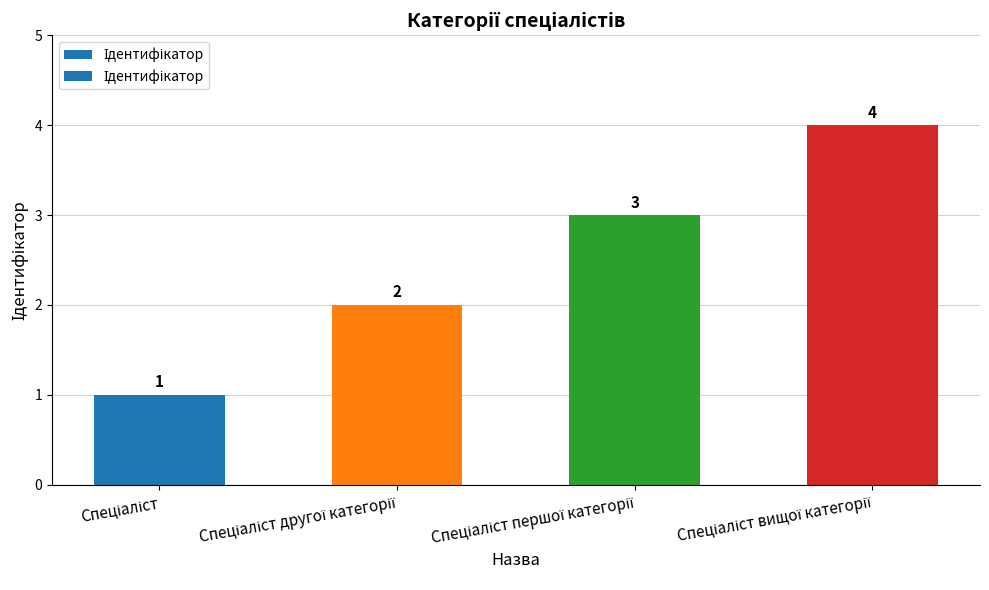

What is the difference between the maximum and minimum values?

3